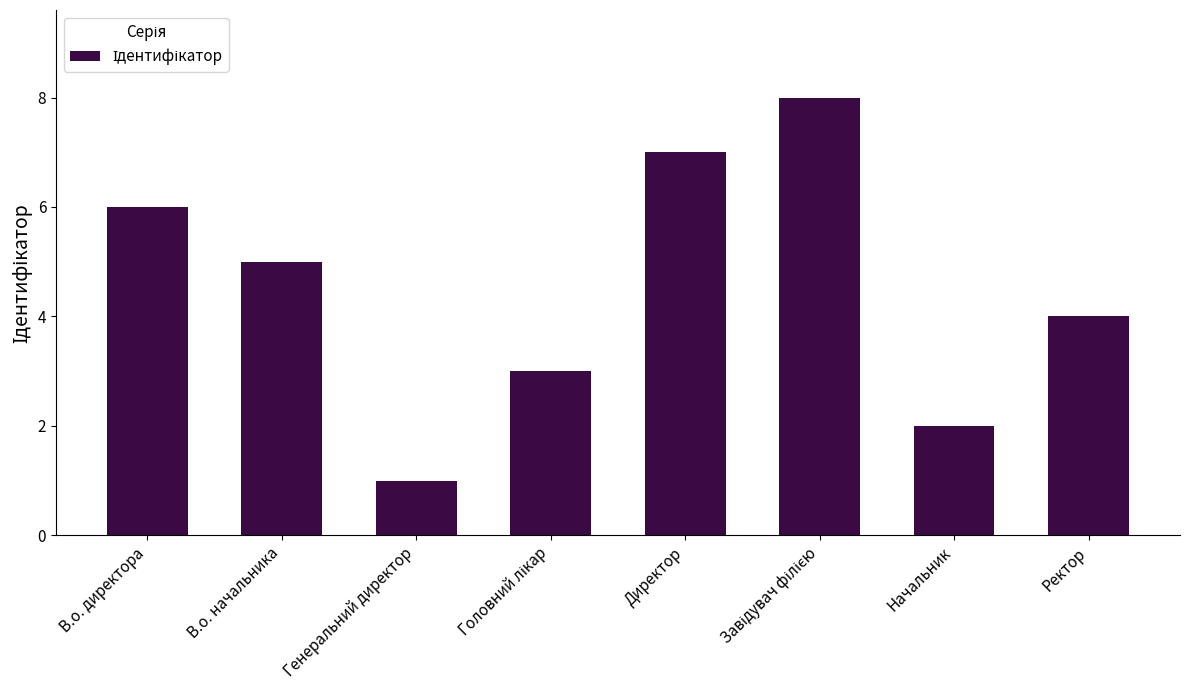

The value at Ректор is 4. True or false?

True